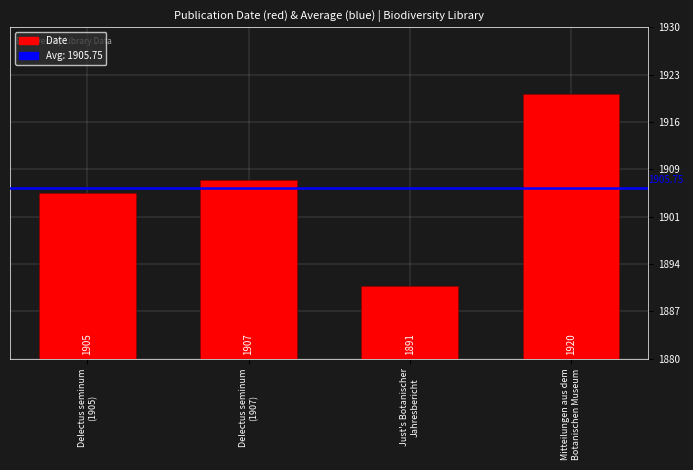

What is the smallest value displayed?

1891